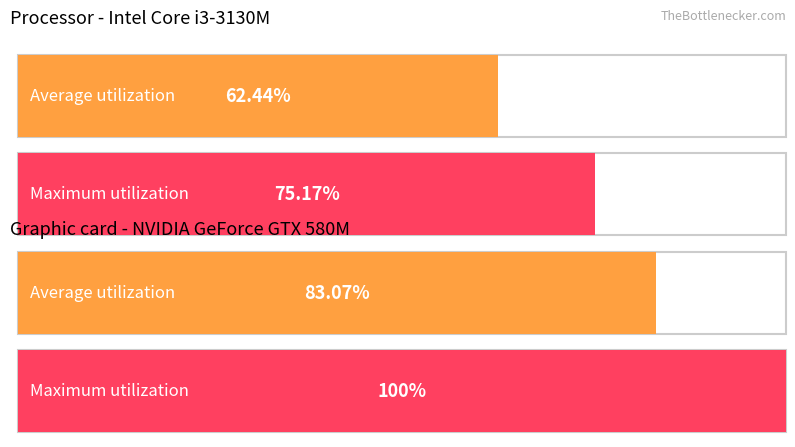

How many bars are there in each group?

2